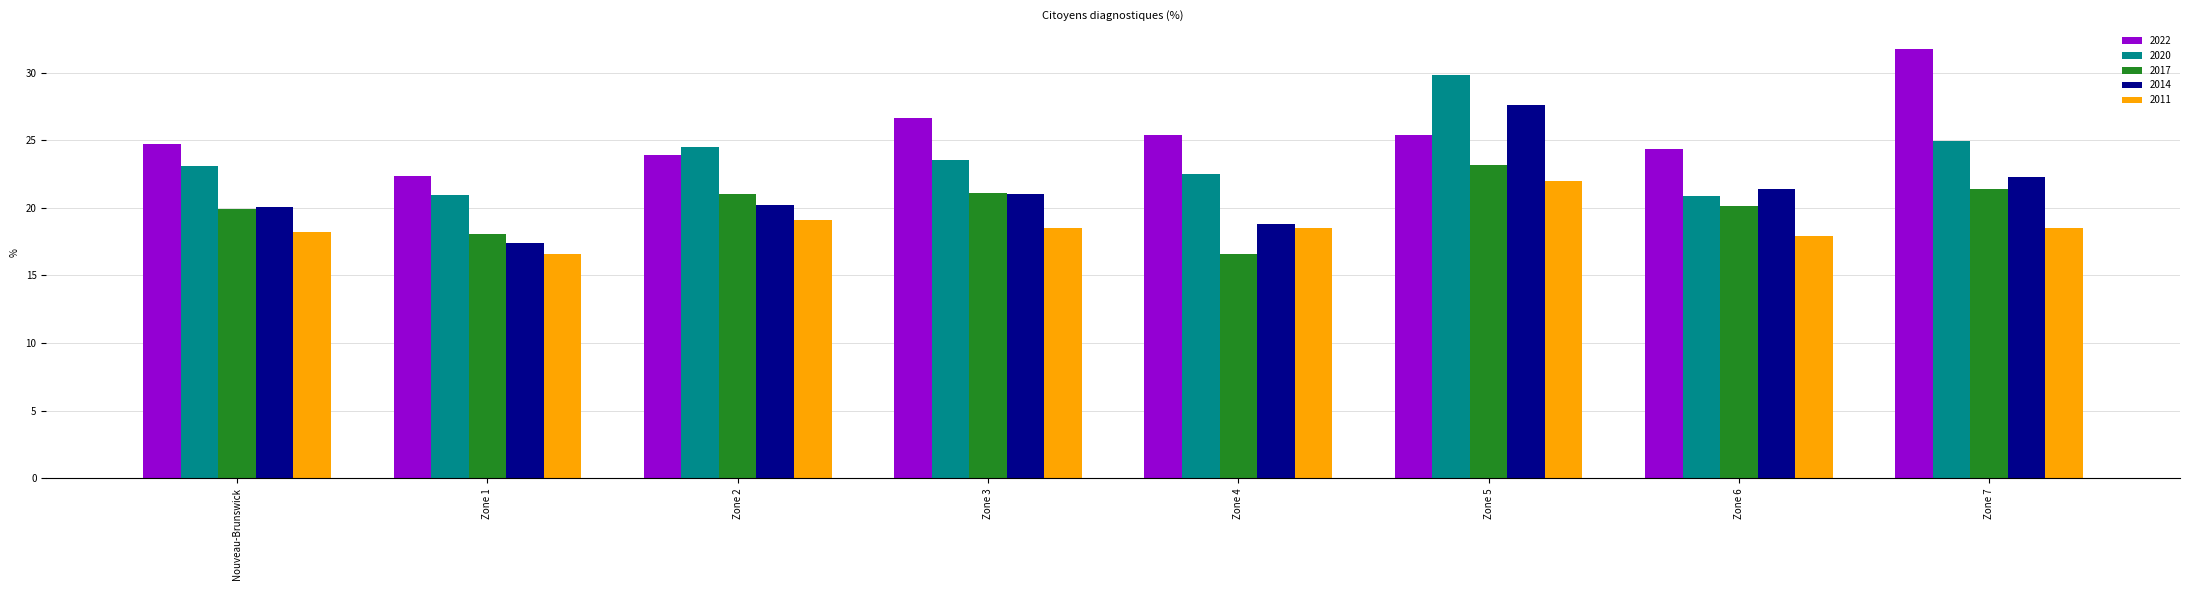

What is the maximum value for 2022?

31.8